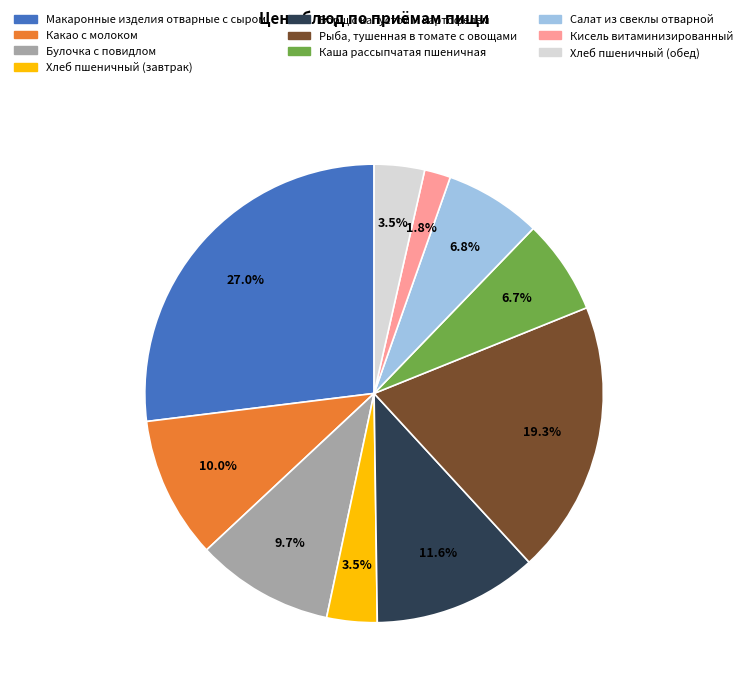

Is it true that Какао с молоком is 10% of the pie?

True